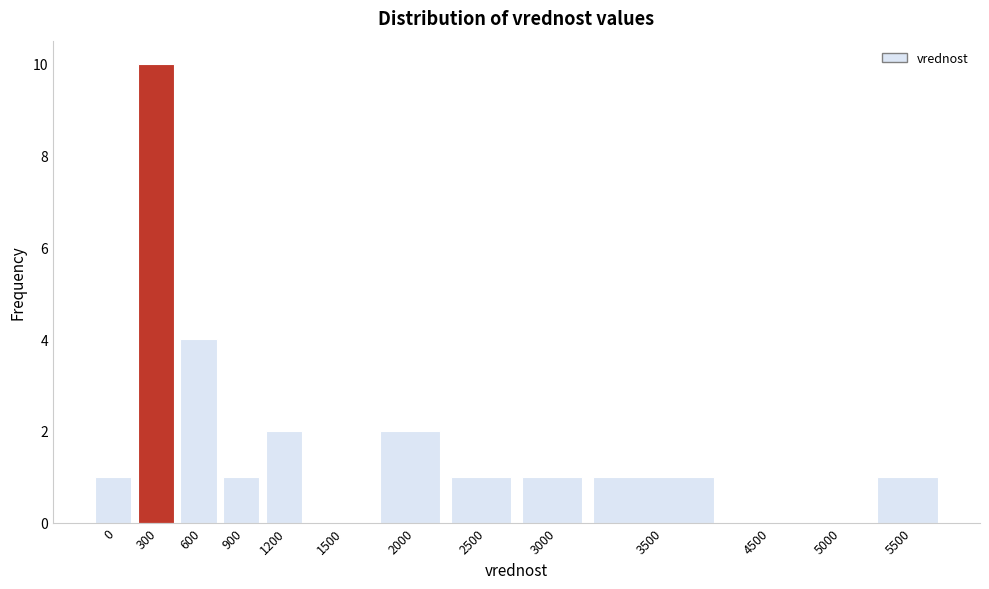

Reading left to right, transcribe all the data shown in this chart.

0=1	300=10	600=4	900=1	1200=2	1500=0	2000=2	2500=1	3000=1	3500=1	4500=0	5000=0	5500=1